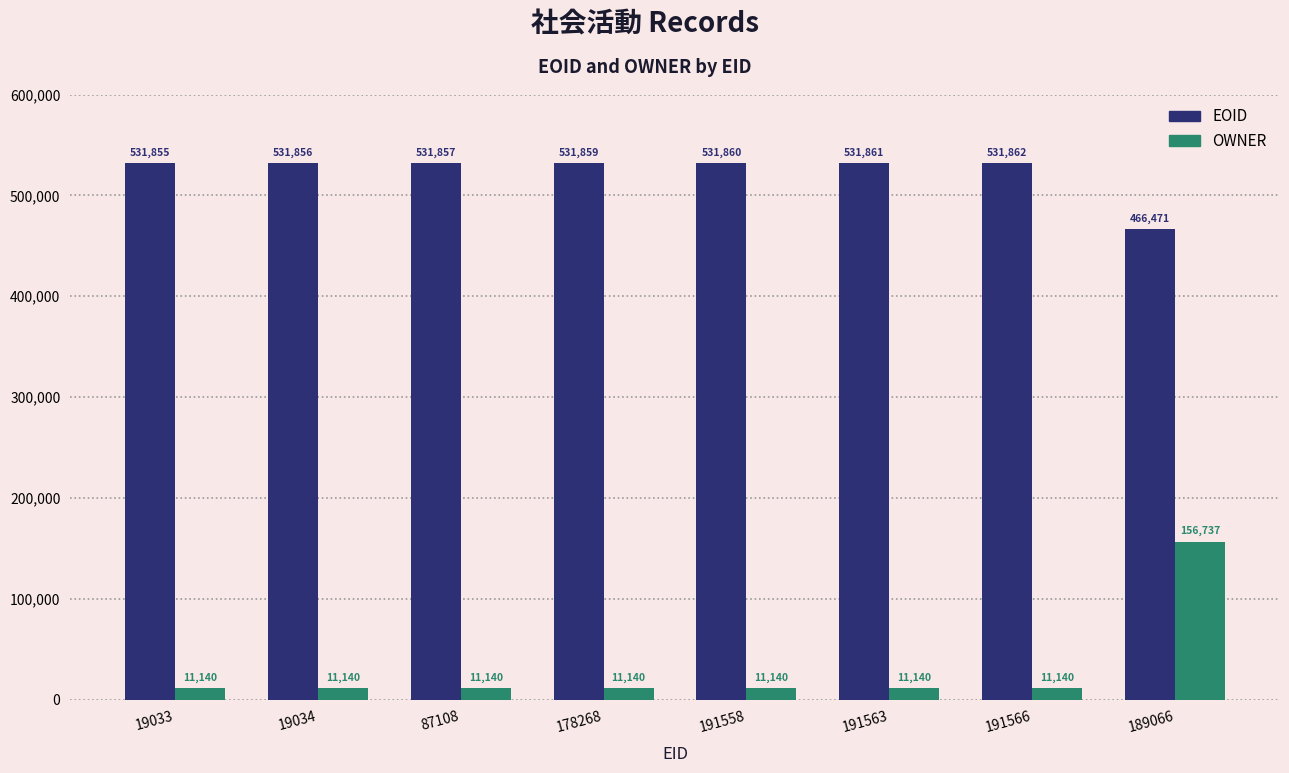

What is the label of the 4th bar from the right?

191558